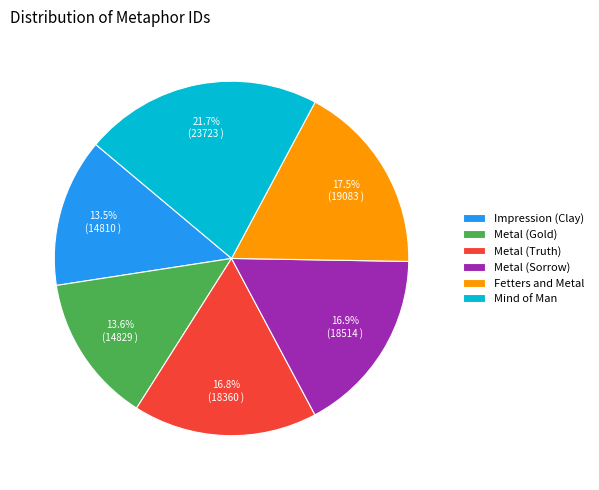

Which has a higher value, Impression (Clay) or Metal (Truth)?

Metal (Truth)